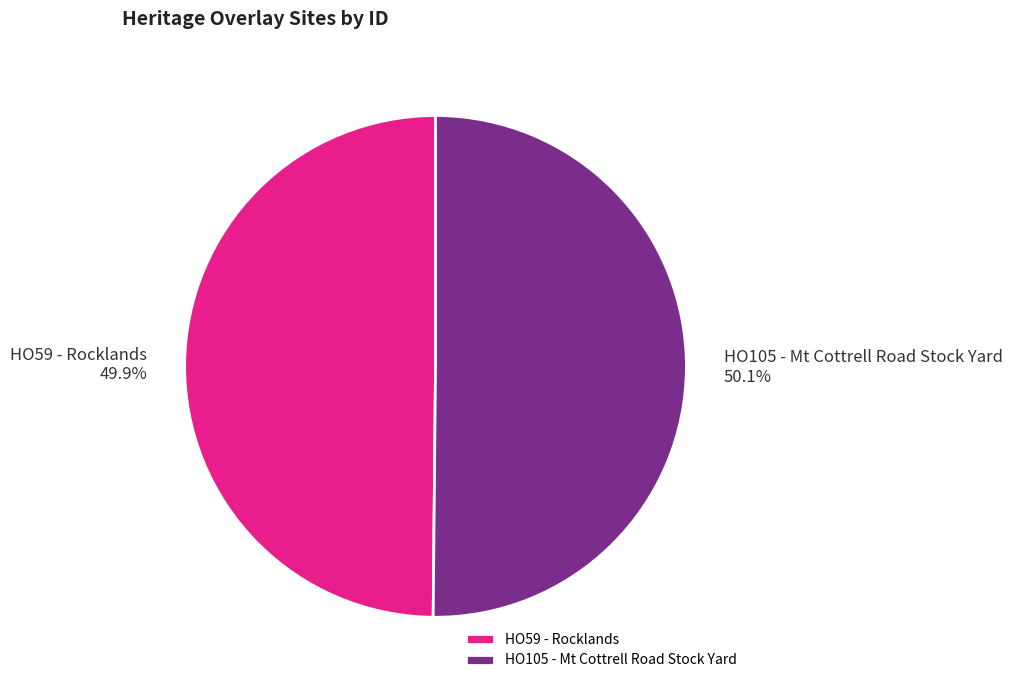

Count the number of slices in the pie.

2